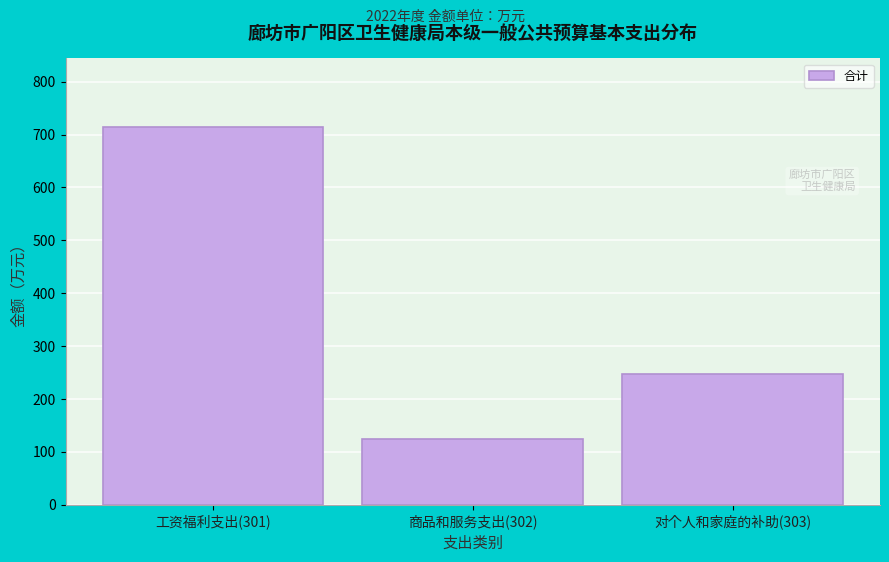

Reading left to right, list all the values displayed in this chart.

工资福利支出(301)=715.1	商品和服务支出(302)=124.7	对个人和家庭的补助(303)=246.8